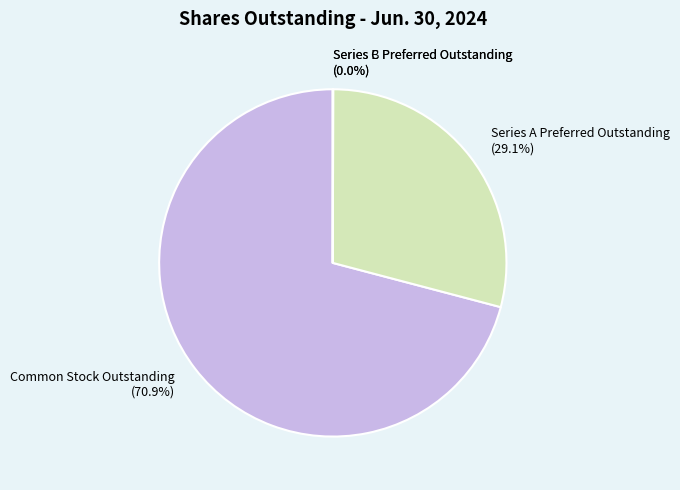

What portion of the pie excludes Series A Preferred Outstanding (29.1%)?

70.9%